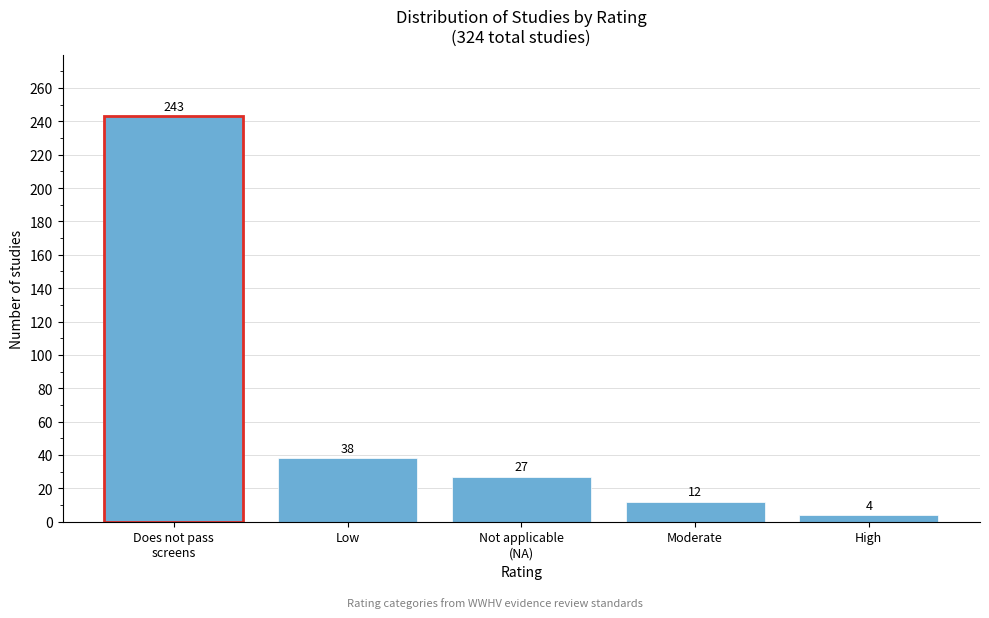

Reading left to right, extract all data points from this chart.

243	38	27	12	4